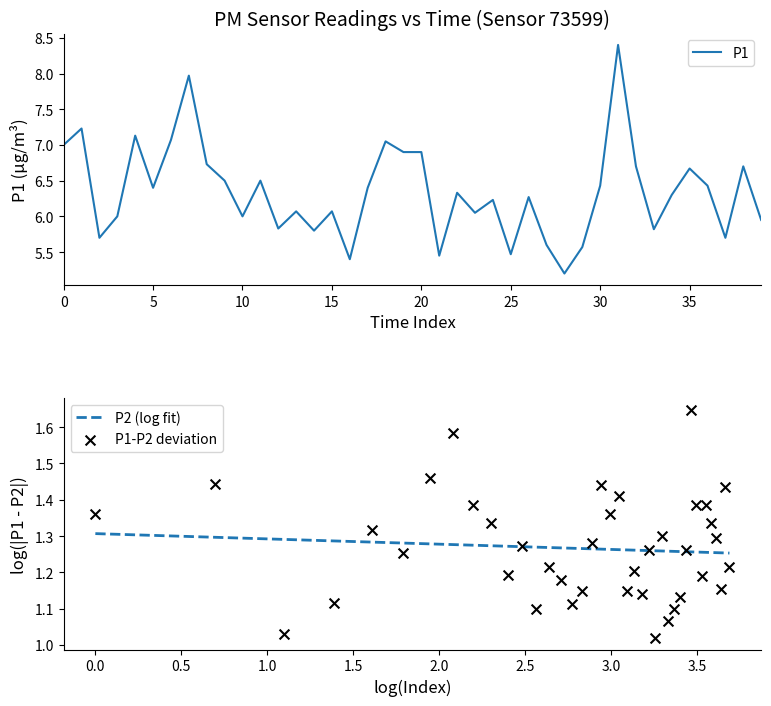

Is the value of P2 (log fit) at 19 greater than the value of P1-P2 deviation at 18?

No